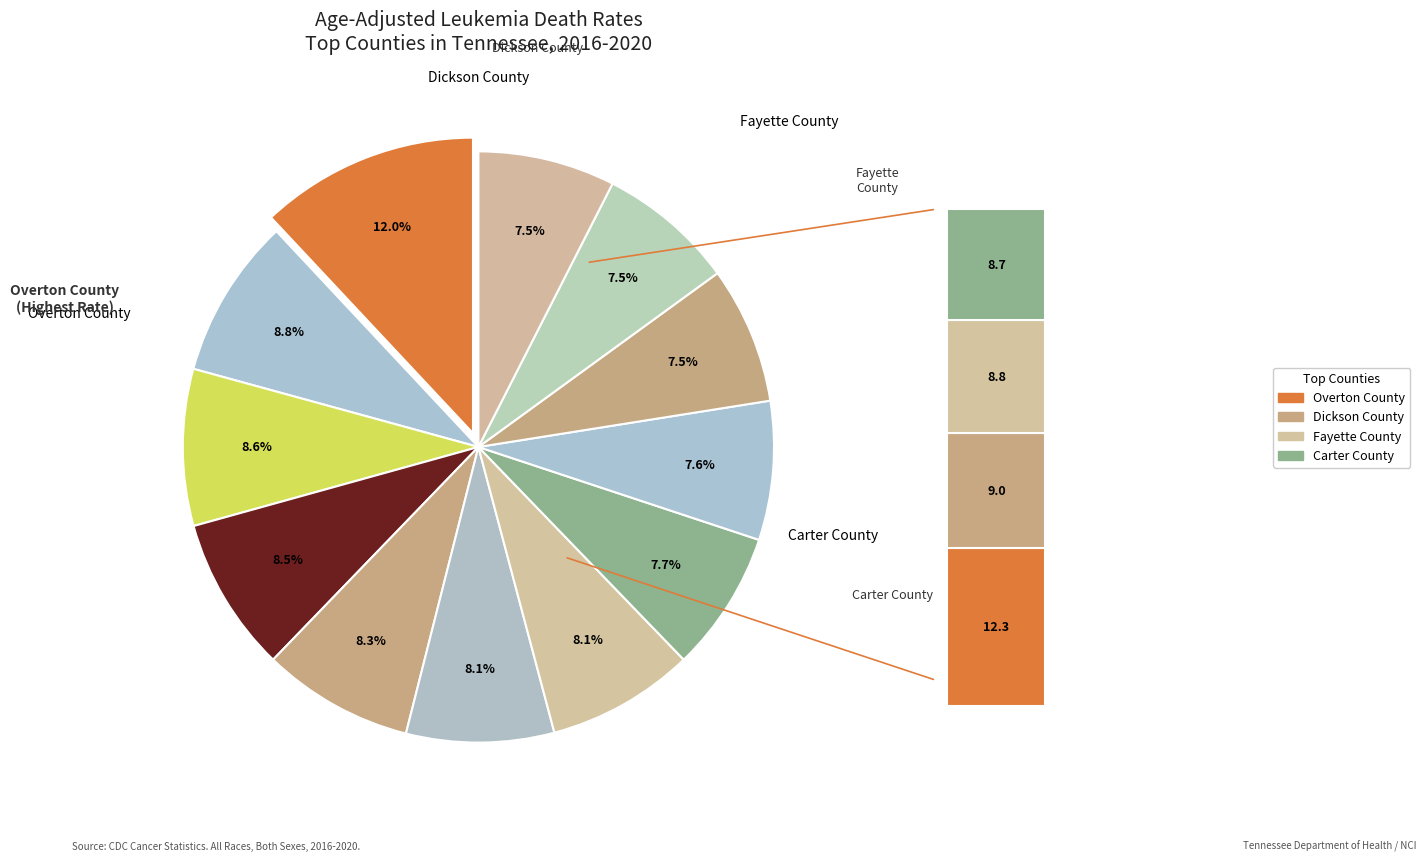

Does Cocke County account for over 50% of the chart?

No